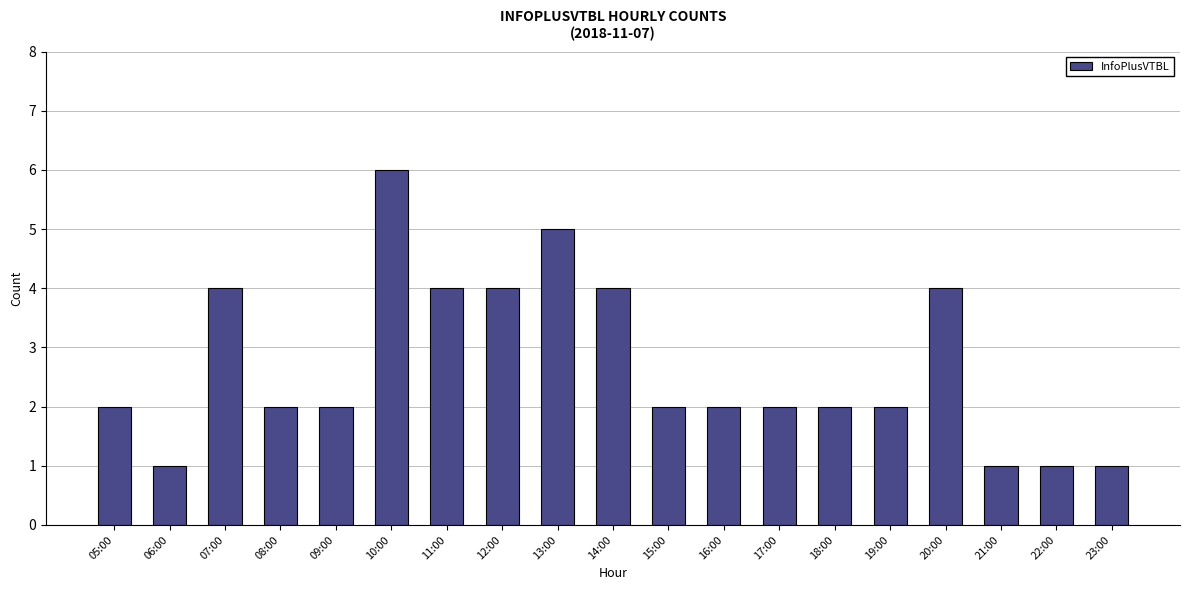

What is the value of the 8th bar from the left?

4